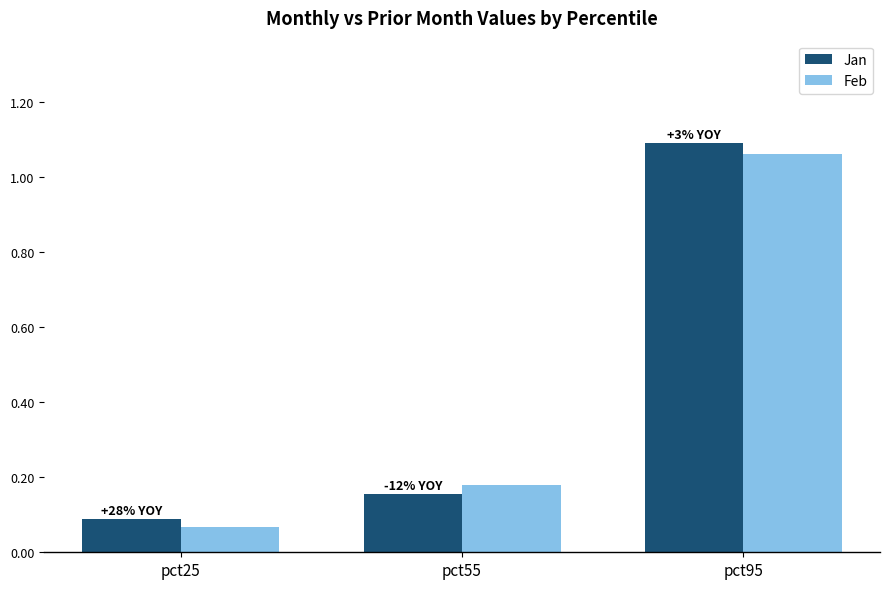

At which category is the sum across all series the highest?

pct95